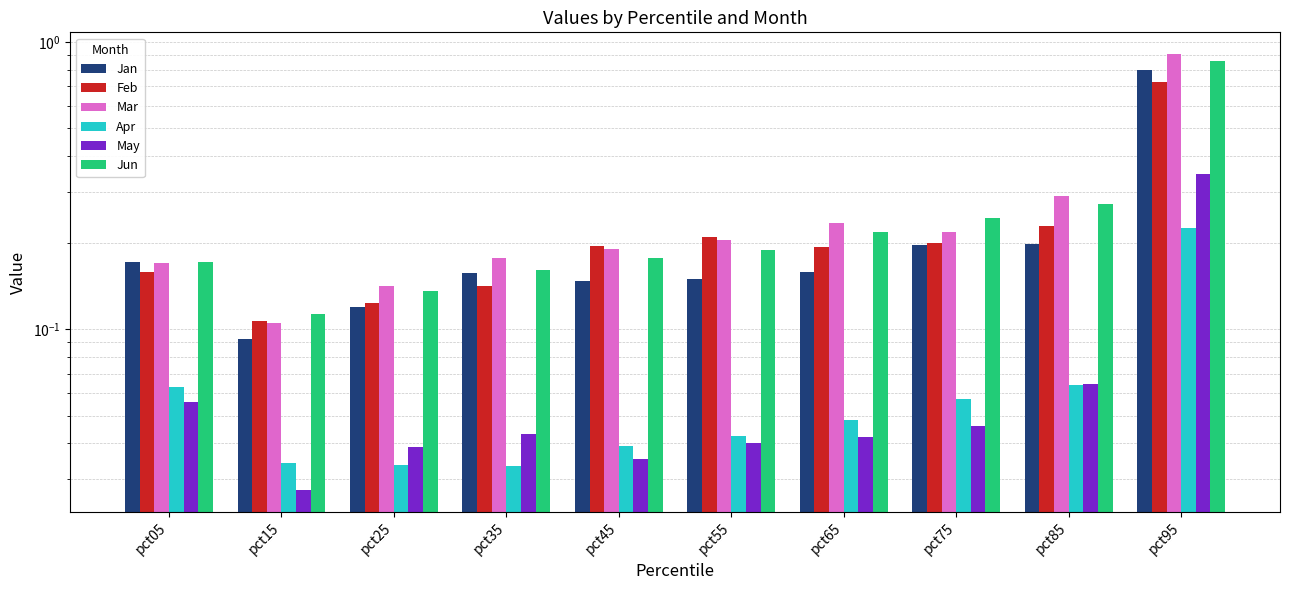

What is the difference between the maximum and minimum values in the Jun series?

0.7